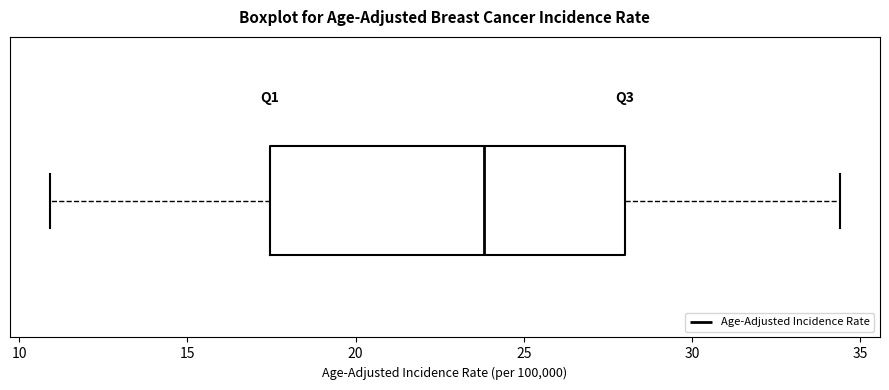

Read this box plot against the x-axis: the position of the median line, the range covered by the box, and the ends of both whiskers. The values are not printed on the chart, so give them approximately, as read against the axis.

median 24.0, box 17.5 to 28.0, whiskers 11.0 to 34.5